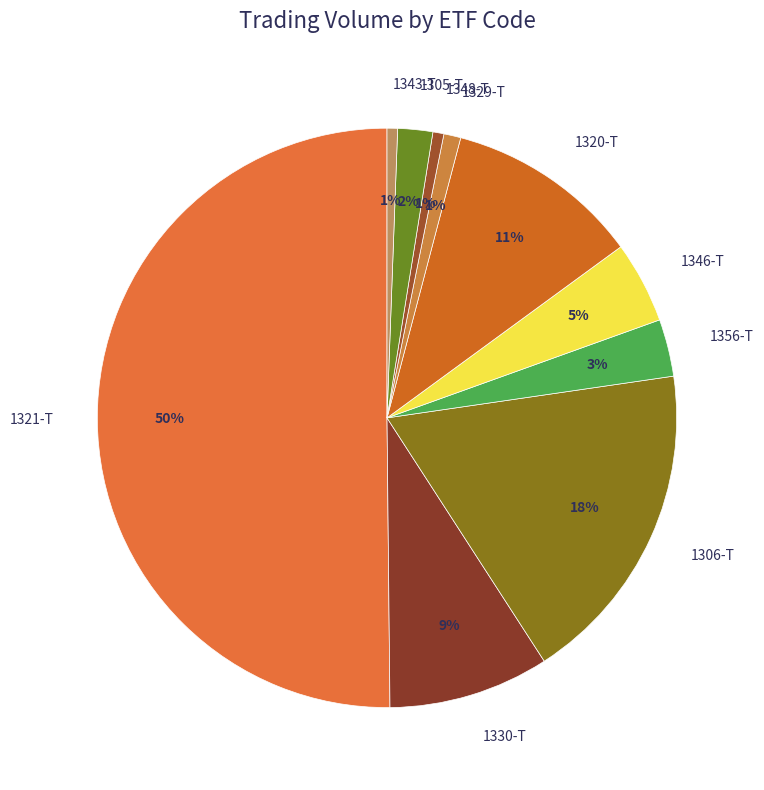

What is the majority slice?

1321-T